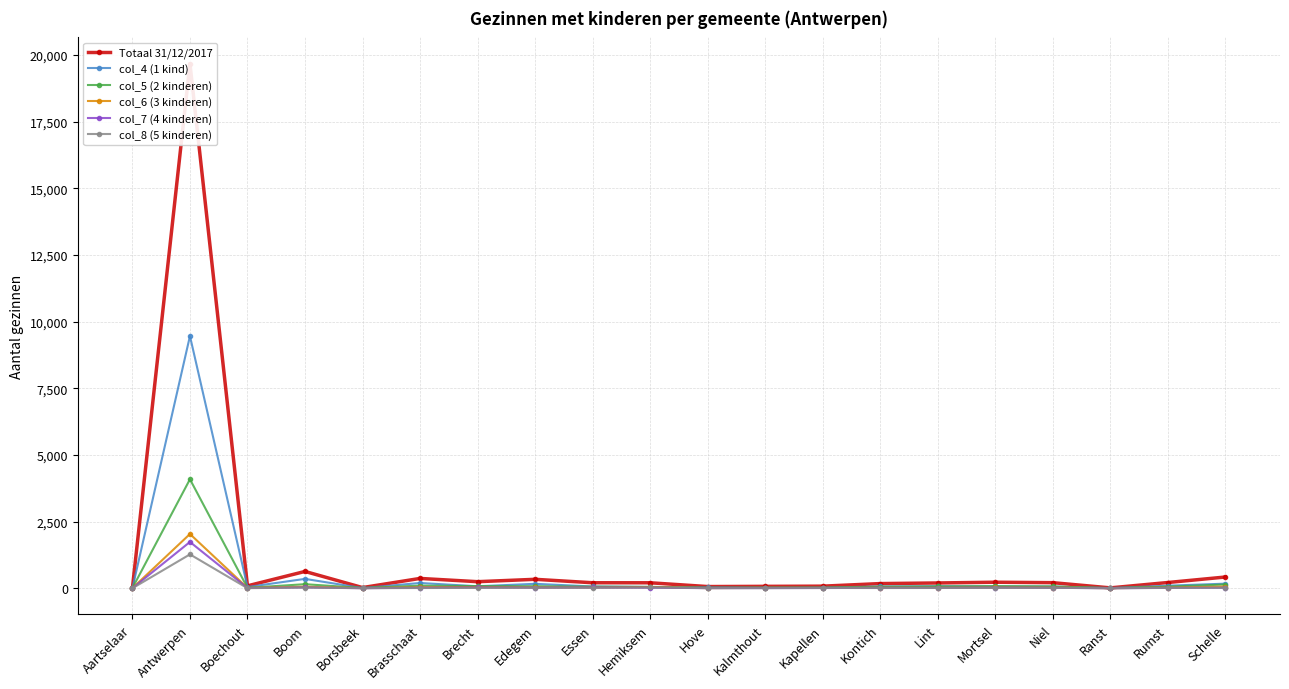

What is the difference between the highest and lowest values at Antwerpen?

18401